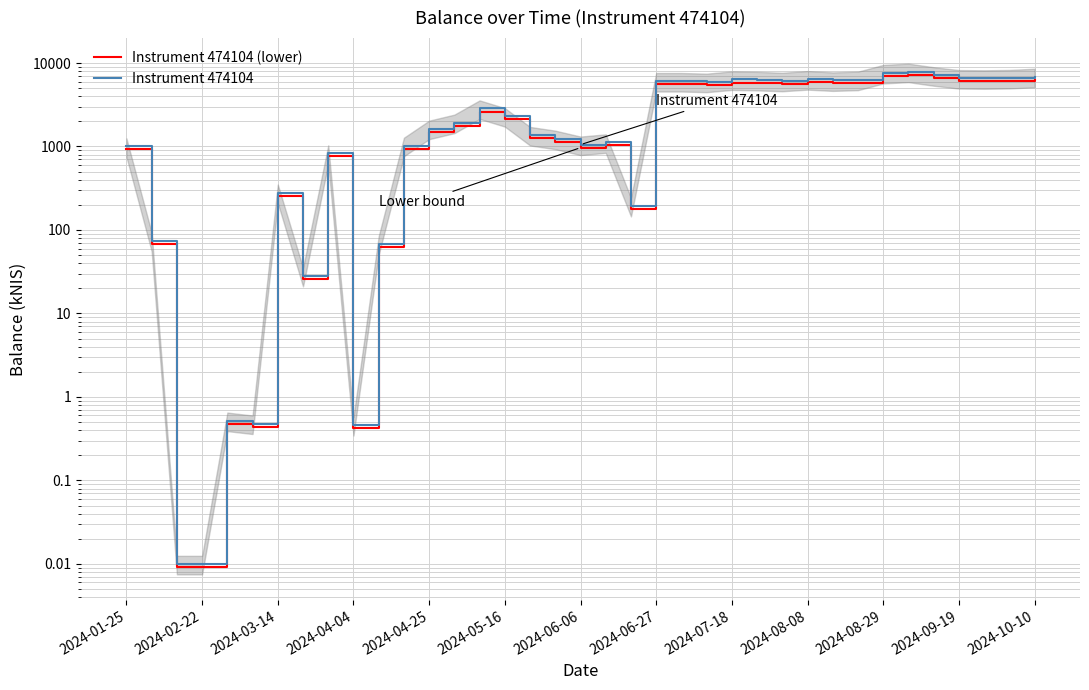

In Instrument 474104, how many points are higher than both neighbors (excluding endpoints)?

9